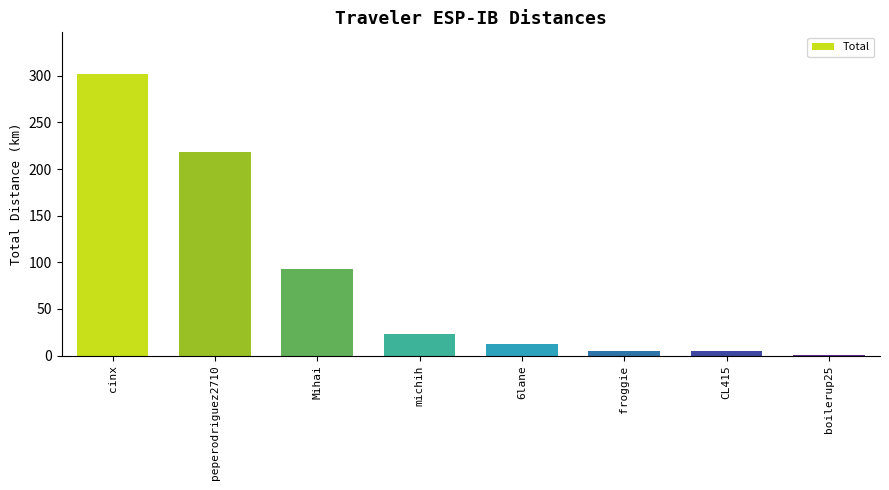

What value does the data have at cinx?

301.5